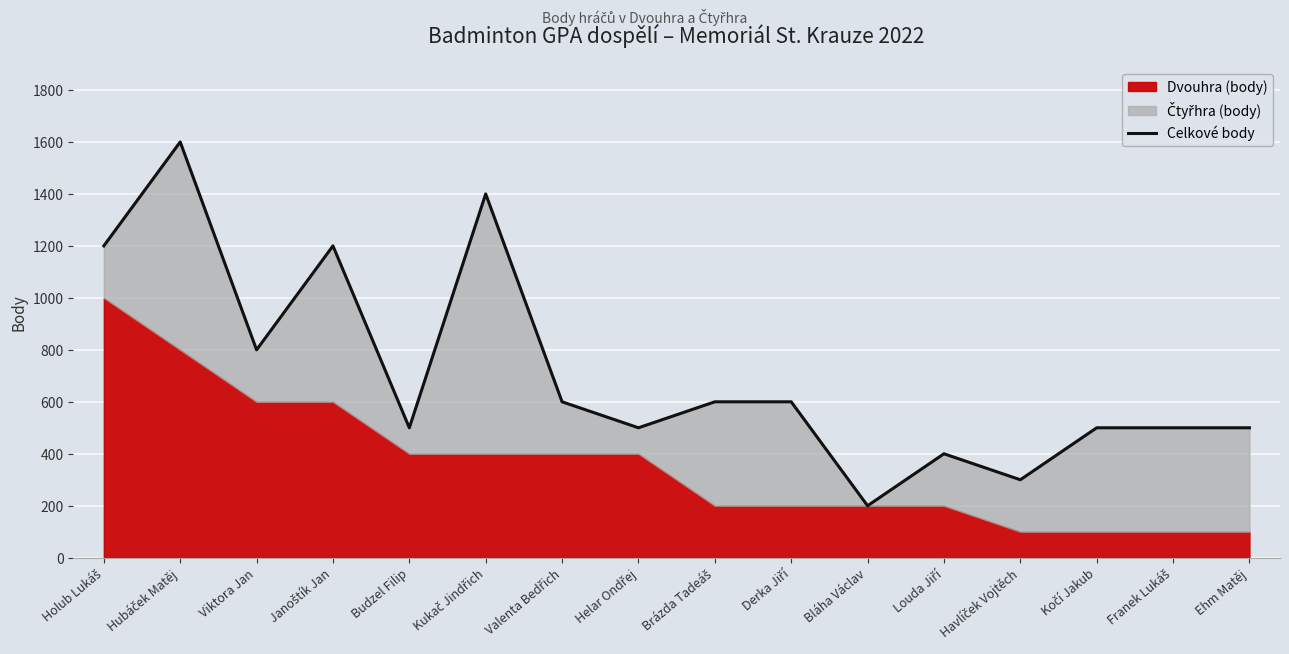

Which label corresponds to the largest value in the chart?

Hubáček Matěj